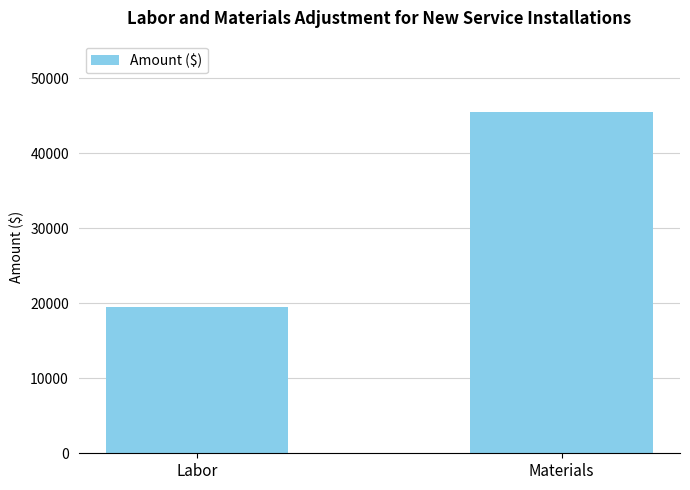

What position from the left is Labor?

1